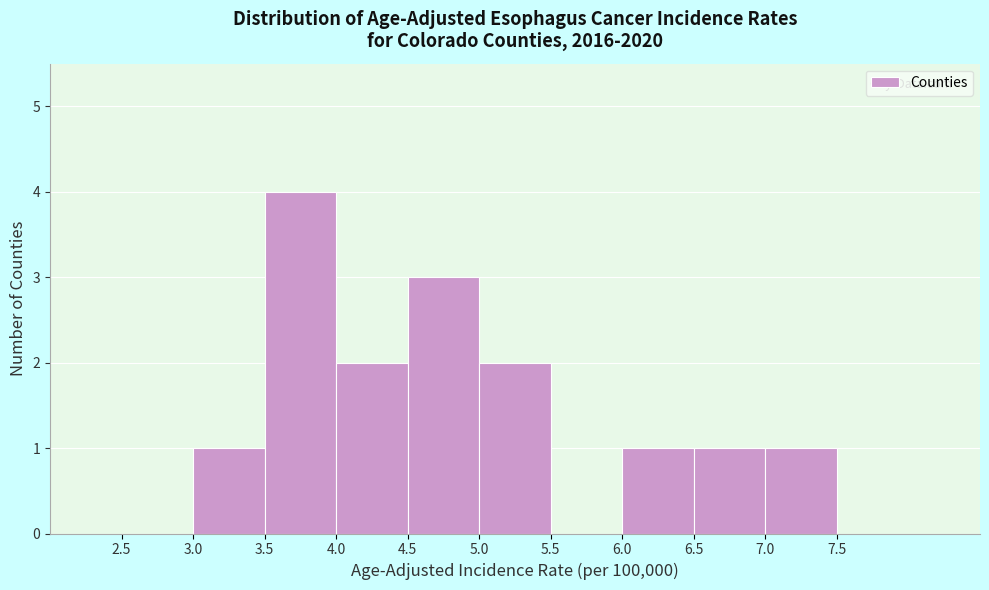

Reading left to right, transcribe this chart: for each bar, give the range it covers on the x-axis and its height. The values are not printed on the chart, so give them approximately, as read against the axis.

2.5 to 3.0: 0
3.0 to 3.5: 1
3.5 to 4.0: 4
4.0 to 4.5: 2
4.5 to 5.0: 3
5.0 to 5.5: 2
5.5 to 6.0: 0
6.0 to 6.5: 1
6.5 to 7.0: 1
7.0 to 7.5: 1